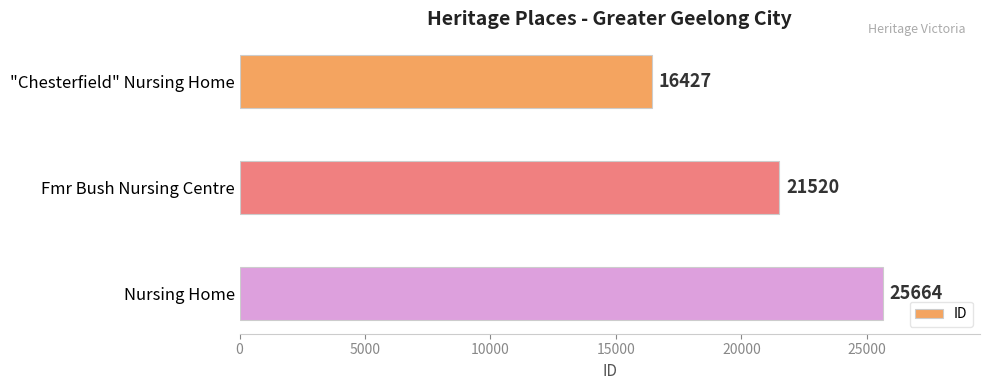

True or false: the data shows 25664 at Nursing Home.

True